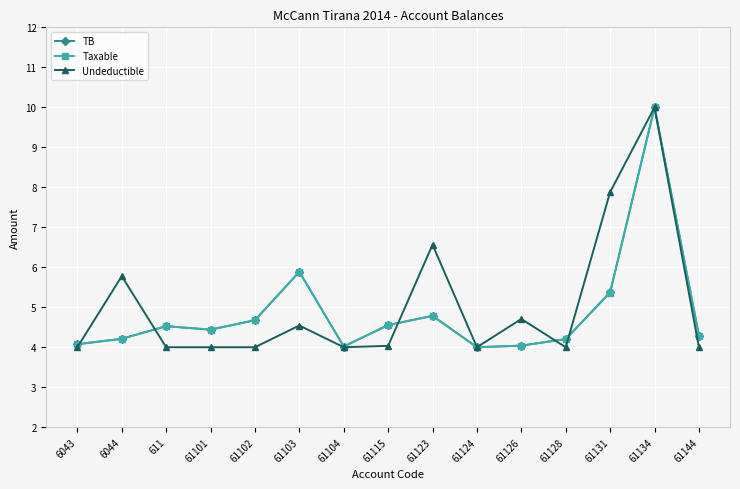

At which category does Taxable reach its first local peak?

611